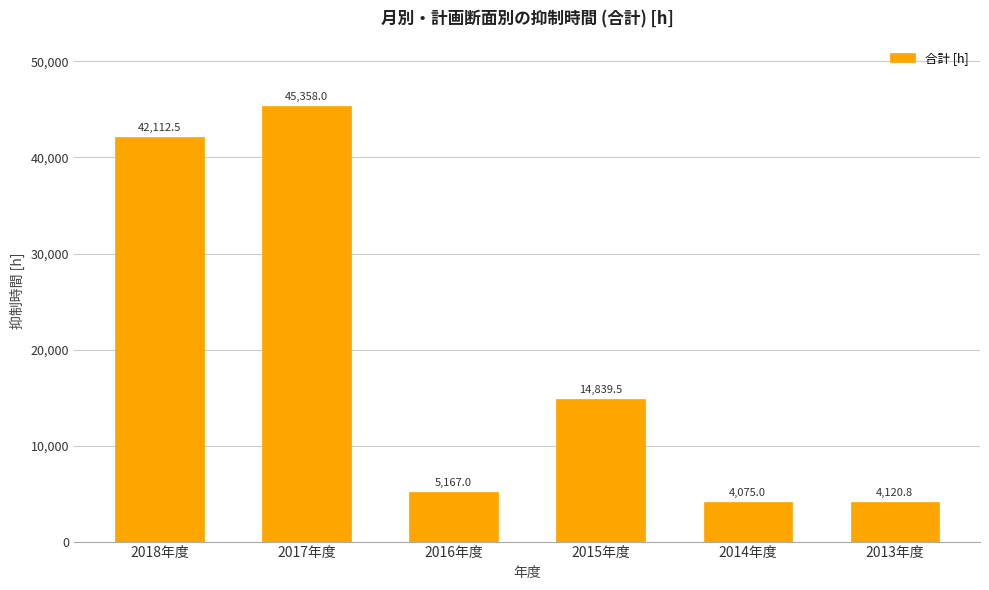

Reading right to left, transcribe all the data shown in this chart.

2013年度=4120.8	2014年度=4075.0	2015年度=14839.5	2016年度=5167.0	2017年度=45358.0	2018年度=42112.5